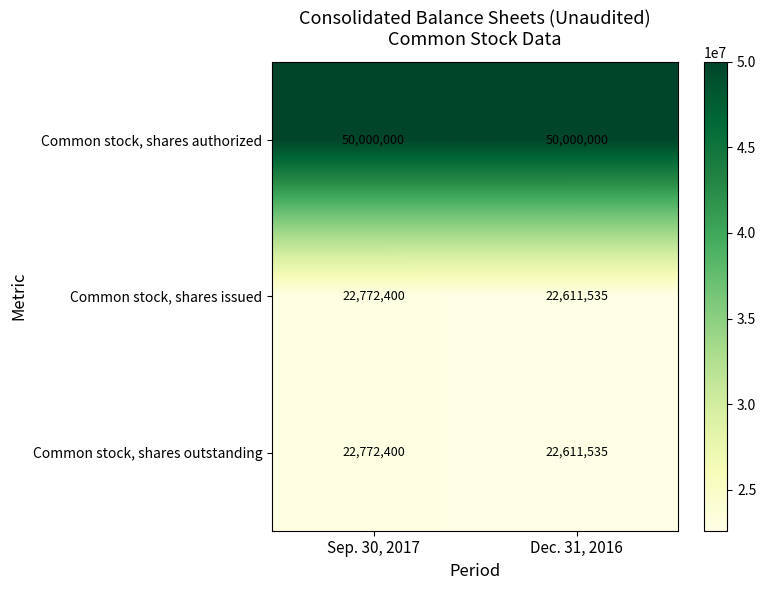

Reading right to left, transcribe all the data shown in this chart.

Common stock, shares authorized: 50000000	50000000
Common stock, shares issued: 22611535	22772400
Common stock, shares outstanding: 22611535	22772400